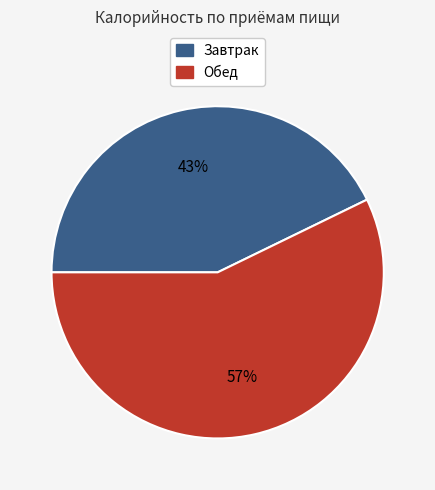

Count the number of slices in the pie.

2